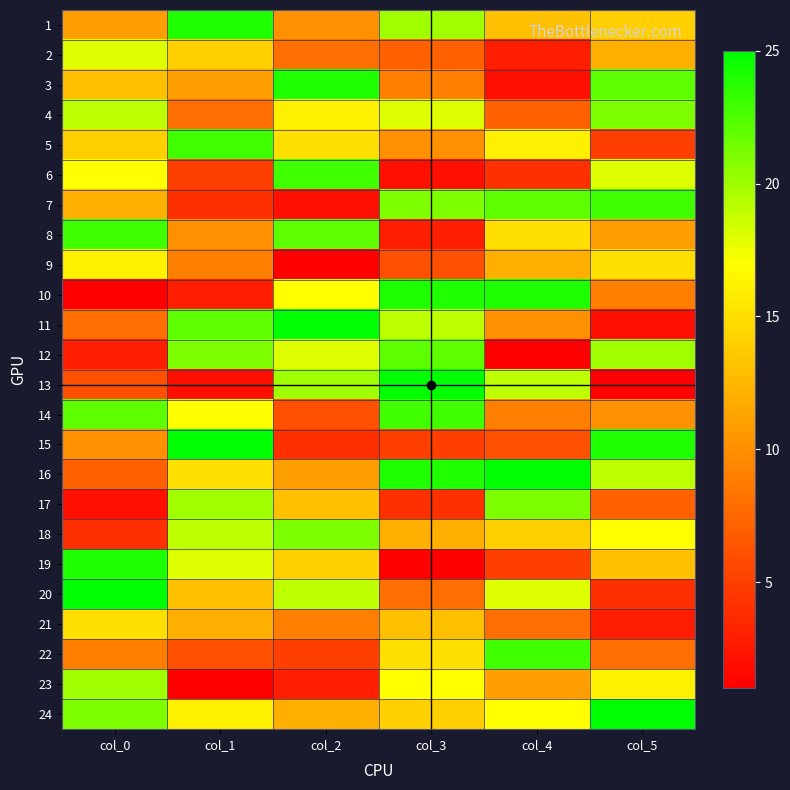

Which series has the largest range (max minus min)?

13